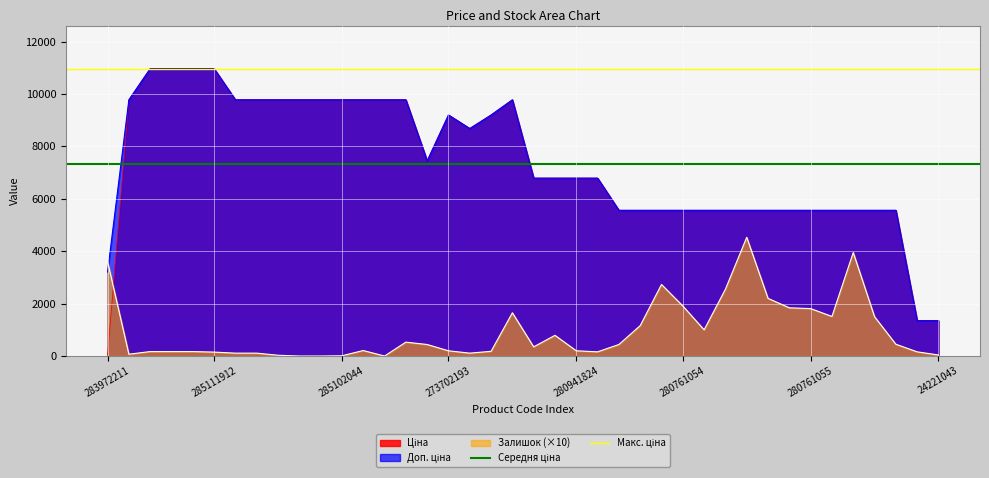

What is the value of the Середня ціна point at the 1st from the left?

7340.6